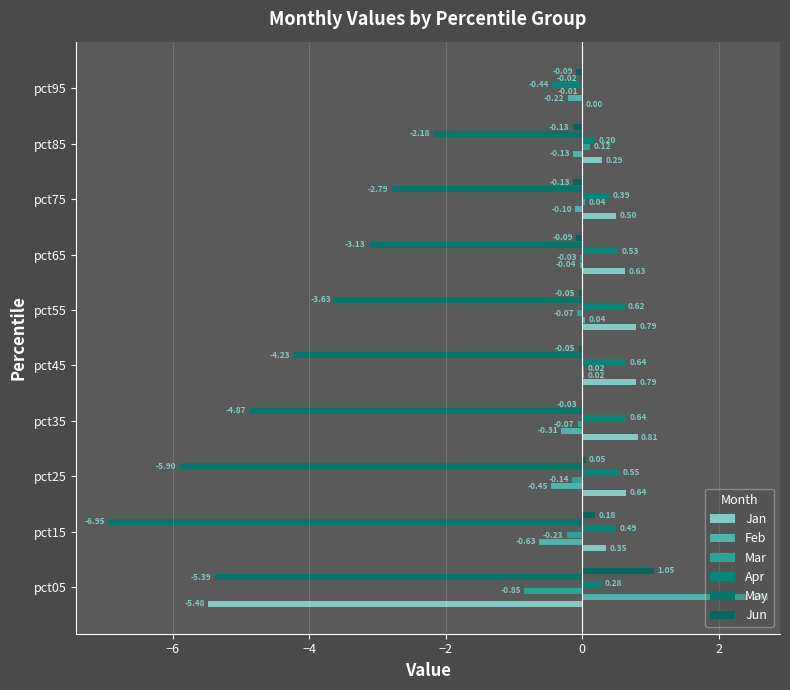

Which series has the largest total across all categories?

Apr